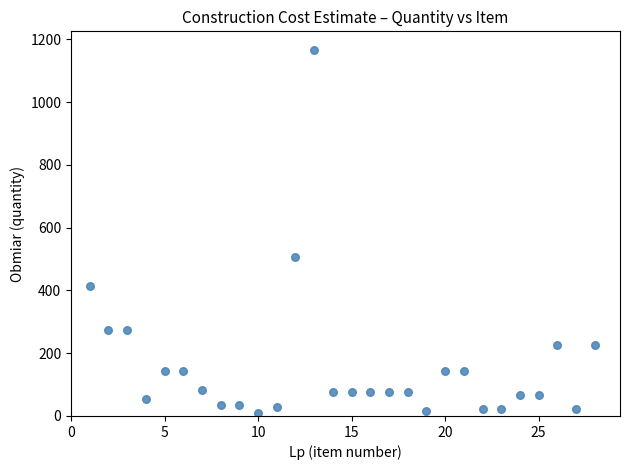

What is the range of X values (max minus min)?

27.0